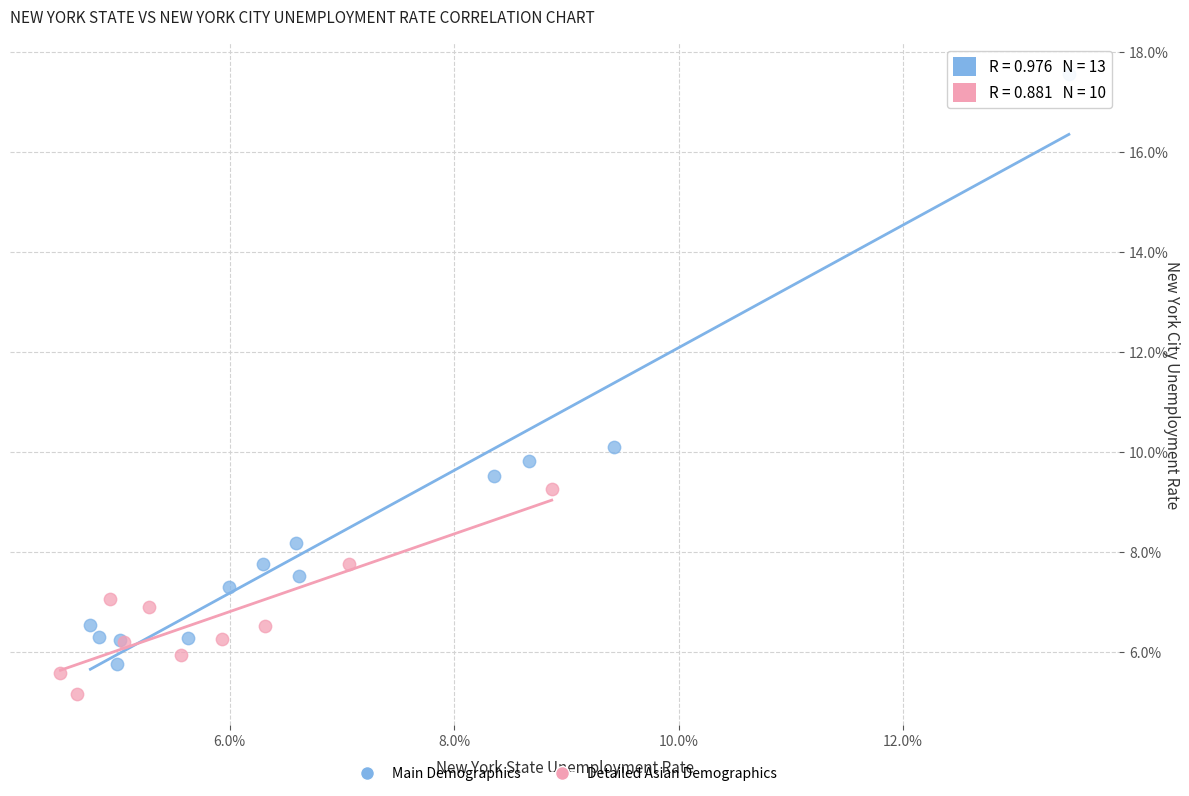

What are all the series names shown in the legend?

Main Demographics, Detailed Asian Demographics